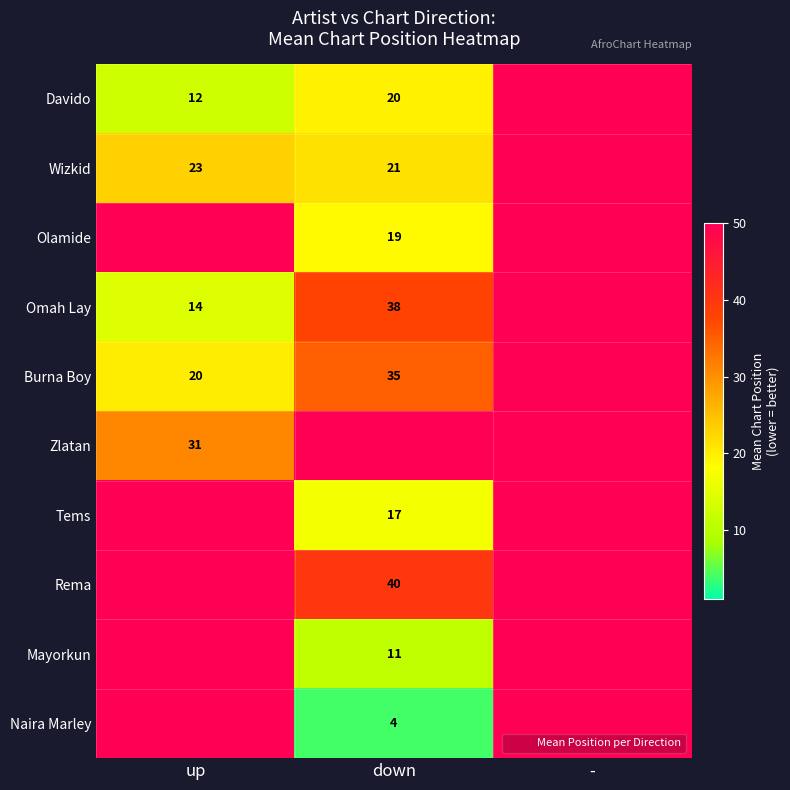

How many series are shown in this chart?

10